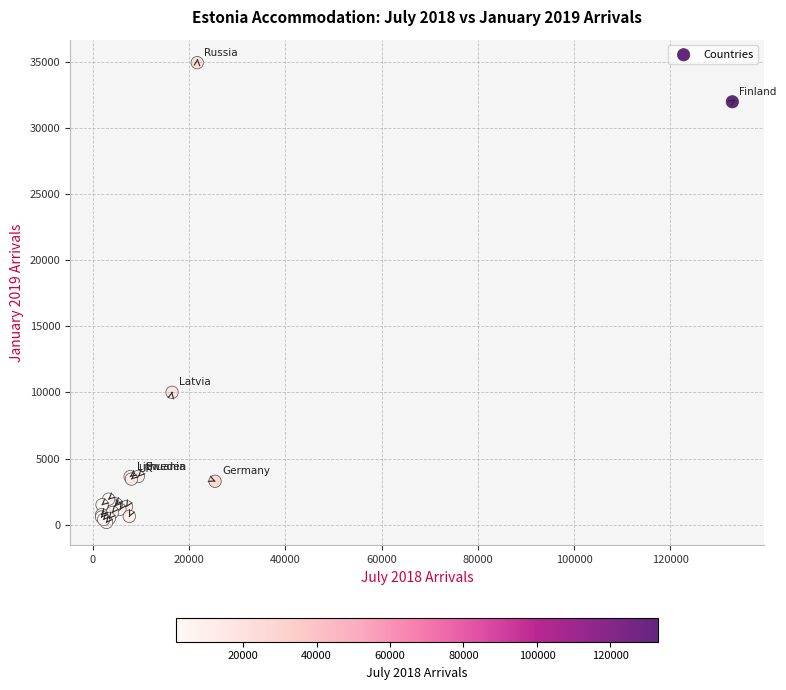

What Y value in the scatter plot is closest to 17548?

10007